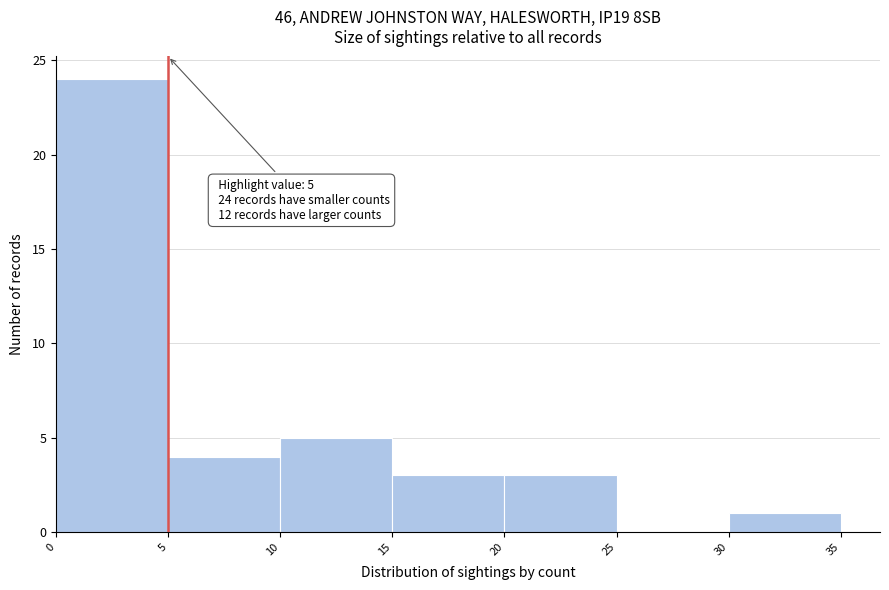

Over which range of the x-axis is the bar tallest?

0 to 5